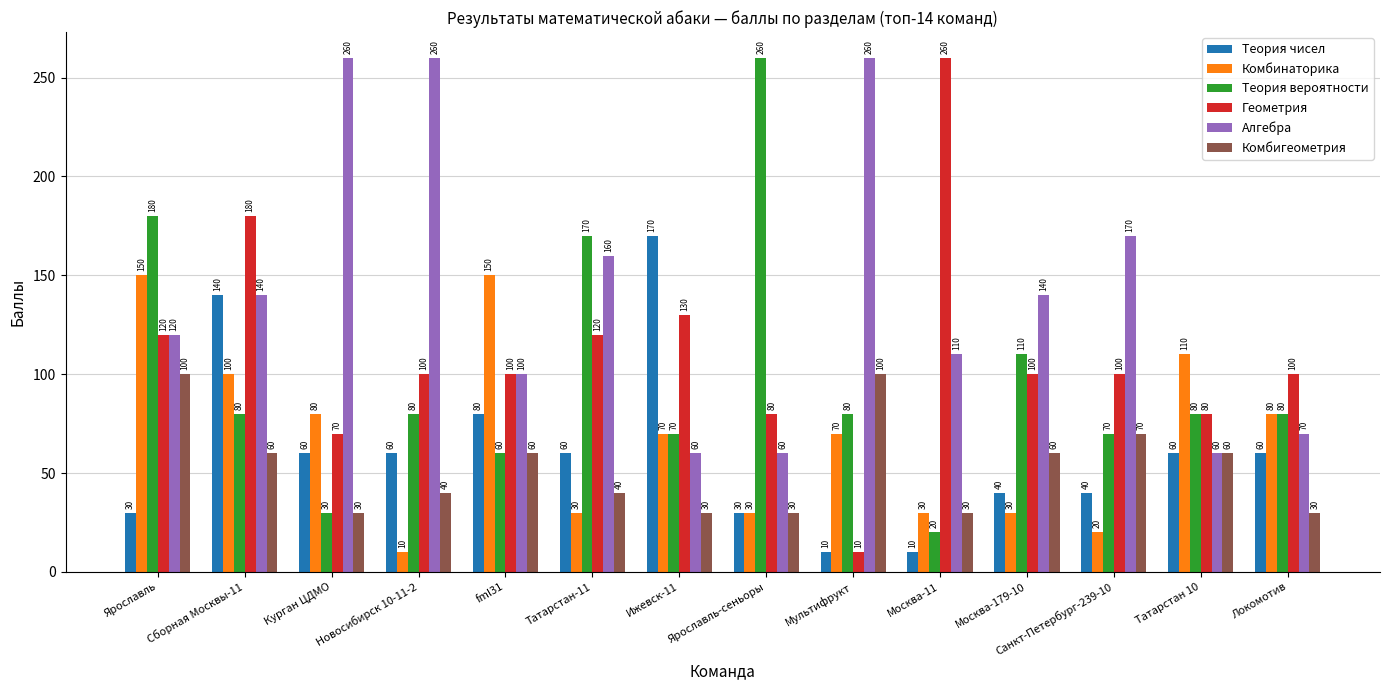

Is the value of Комбигеометрия at Москва-11 greater than the value of Геометрия at Москва-11?

No